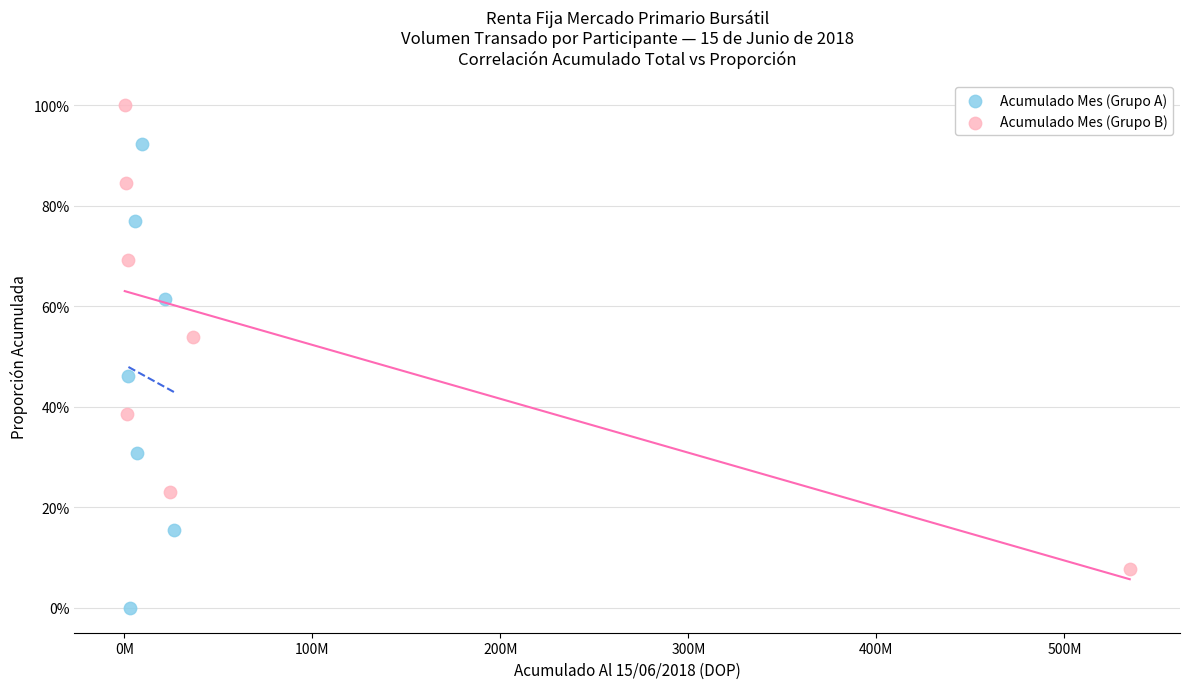

Which series contains the lowest Y value?

Acumulado Mes (Grupo A)